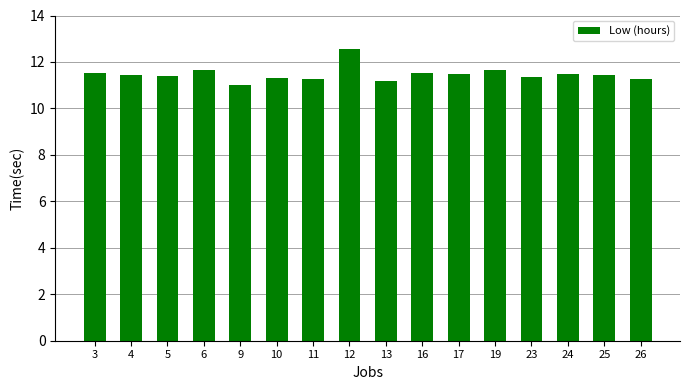

What is the difference between the values at 3 and 12?

1.1